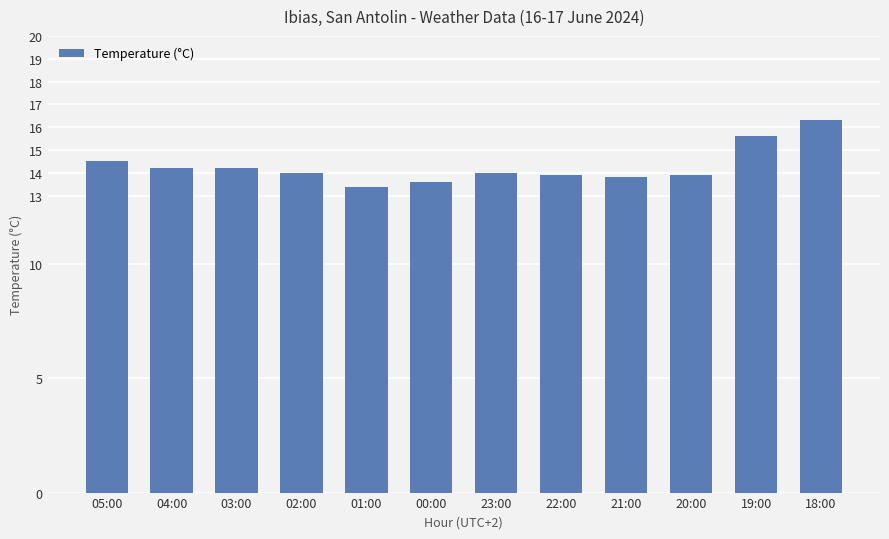

At which category does the chart reach its minimum across all series?

01:00